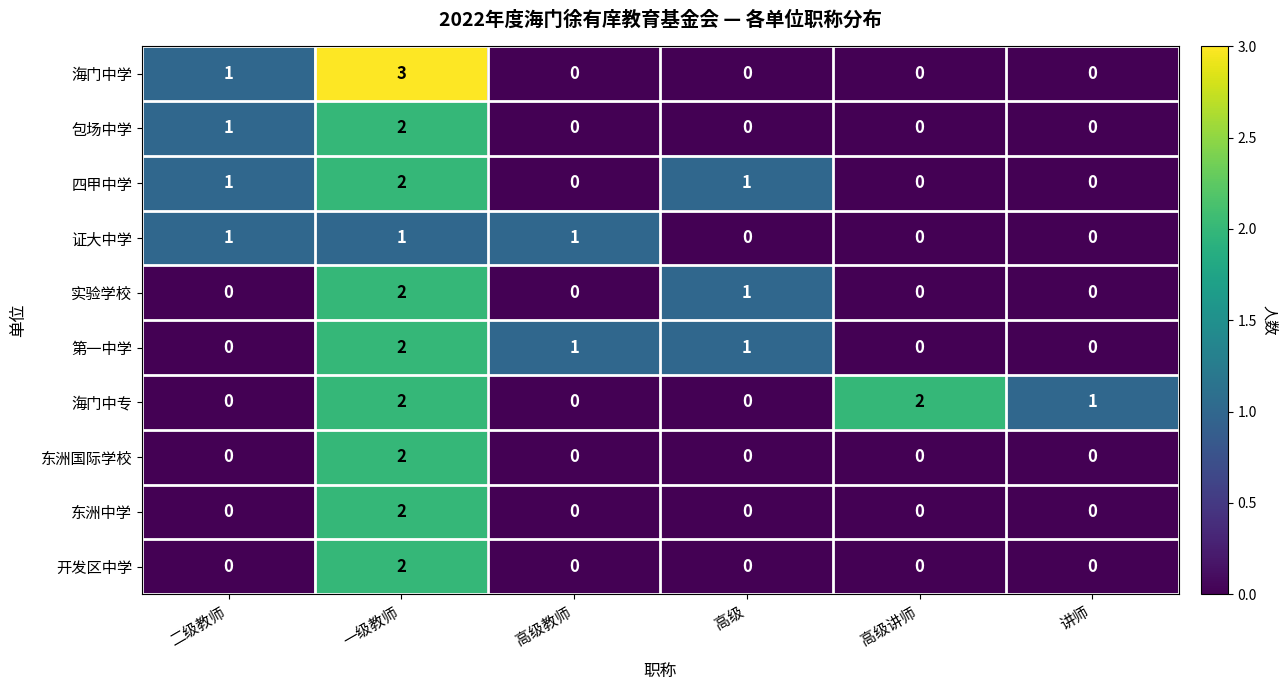

Which series has the largest total across all categories?

海门中专